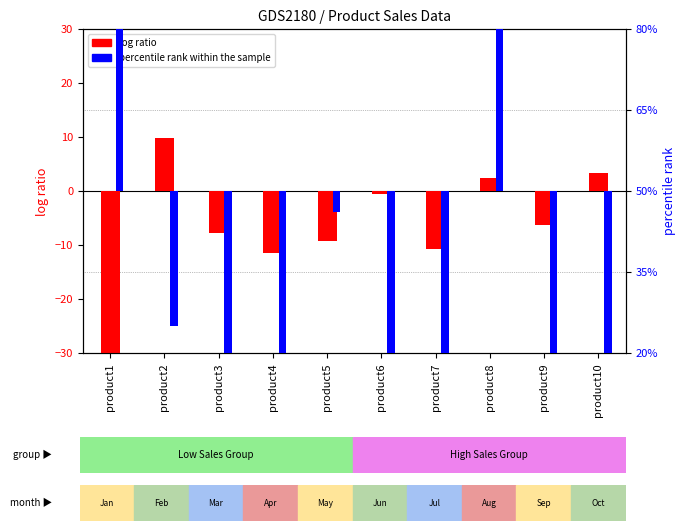

What is the difference between the percentile rank within the sample values at product3 and product8?

80.8